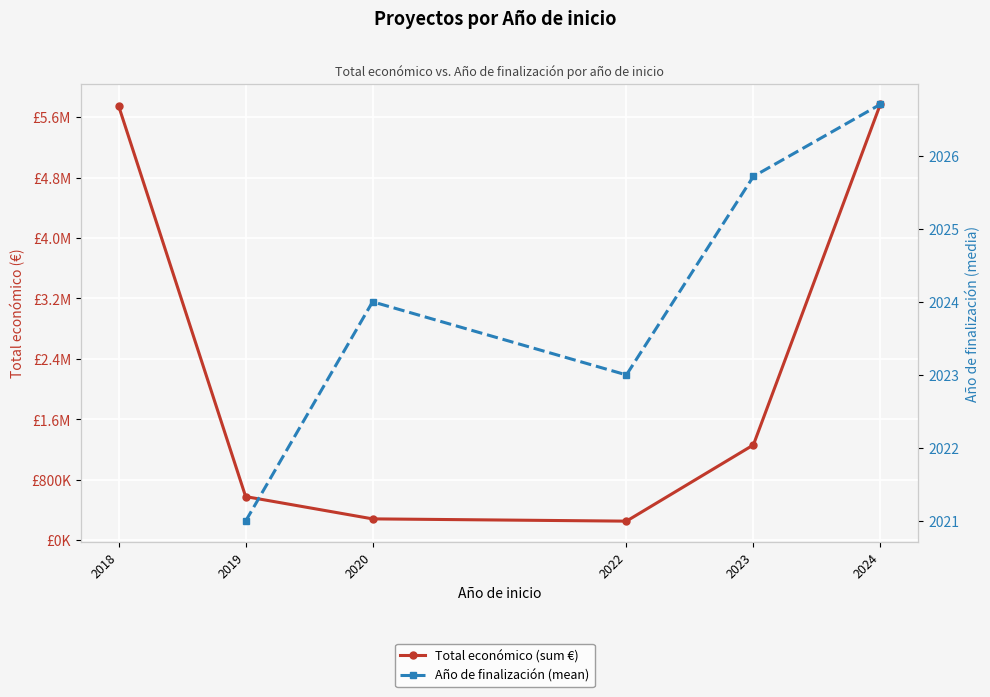

Rank the series at 2020 from lowest to highest value.

Año de finalización (mean), Total económico (sum €)